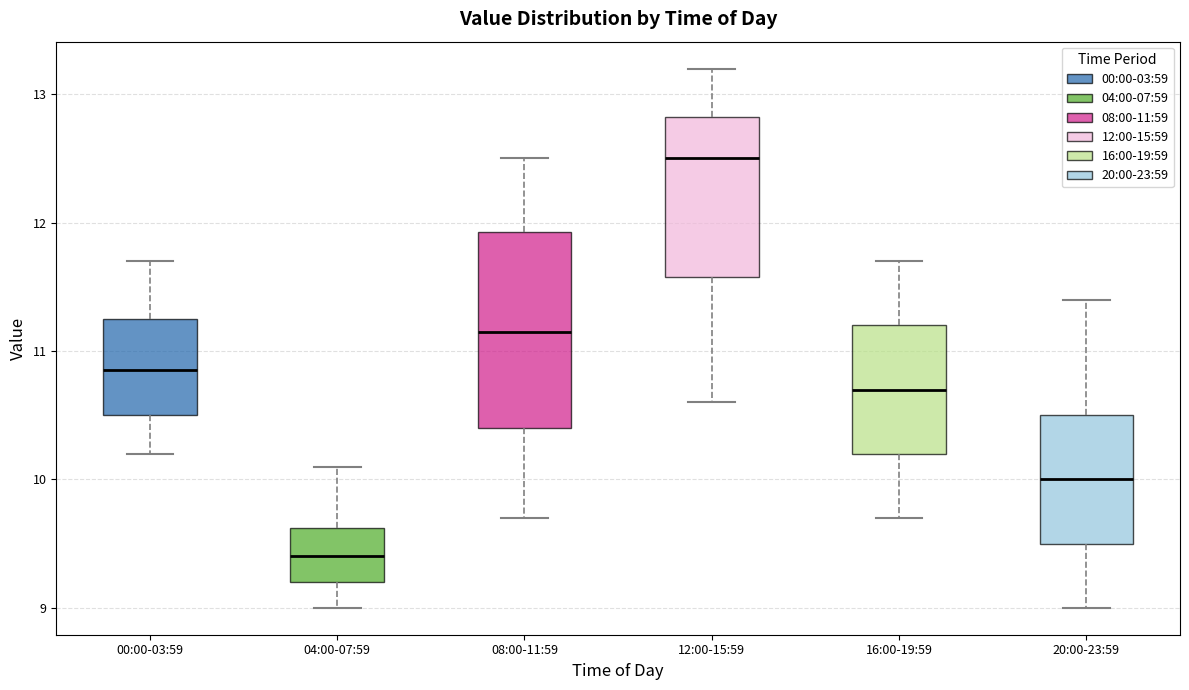

Which box is the tallest, from its lower edge to its upper edge?

08:00-11:59